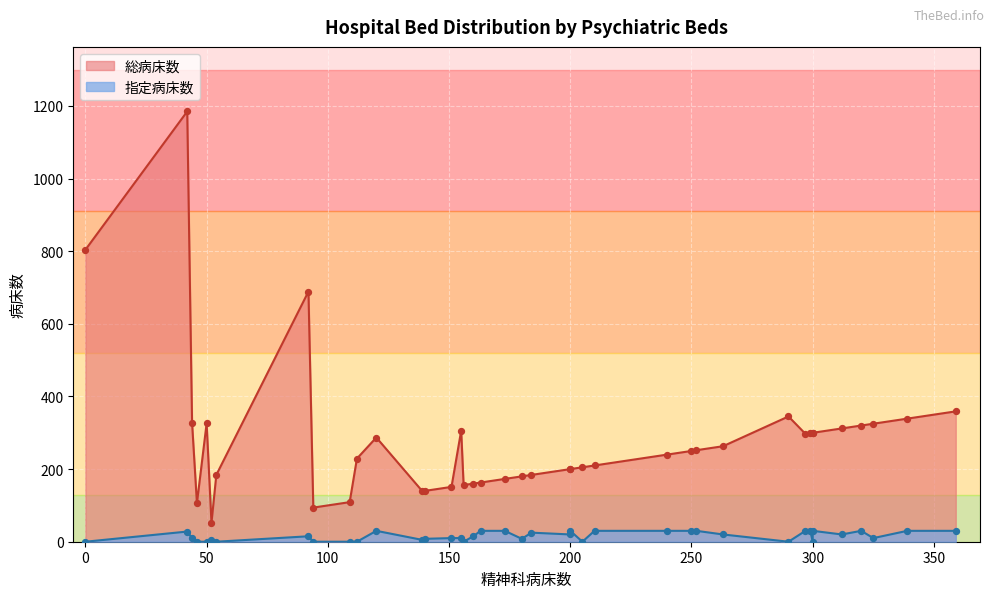

What is the total value across all series at 300?

330